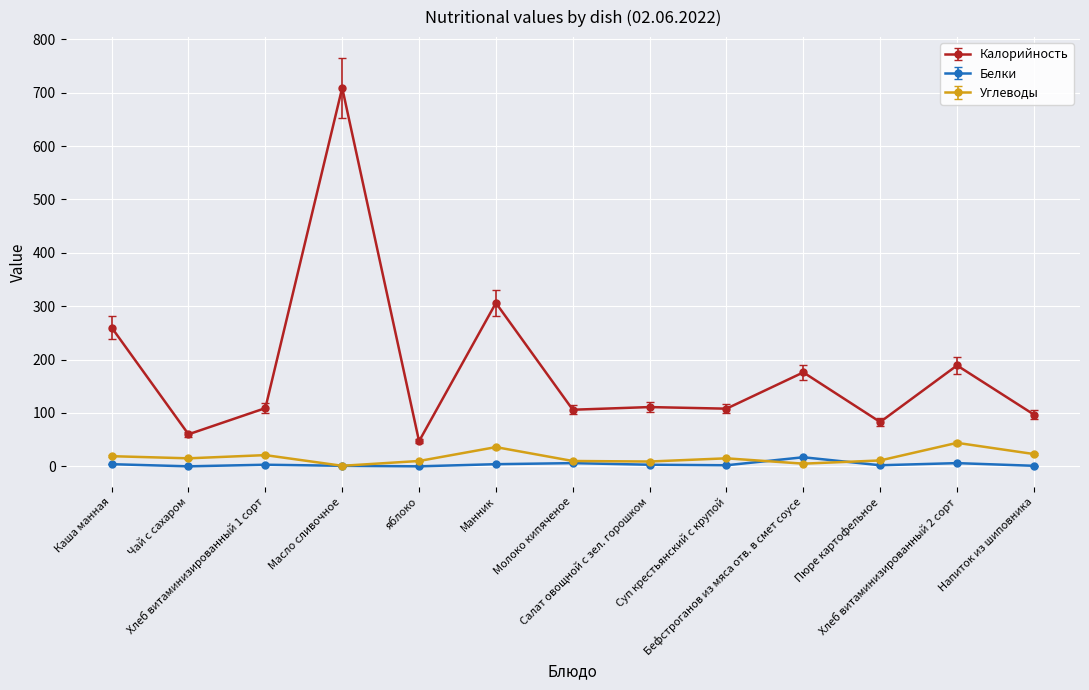

What is the total value across all series at Бефстроганов из мяса отв. в смет соусе?

198